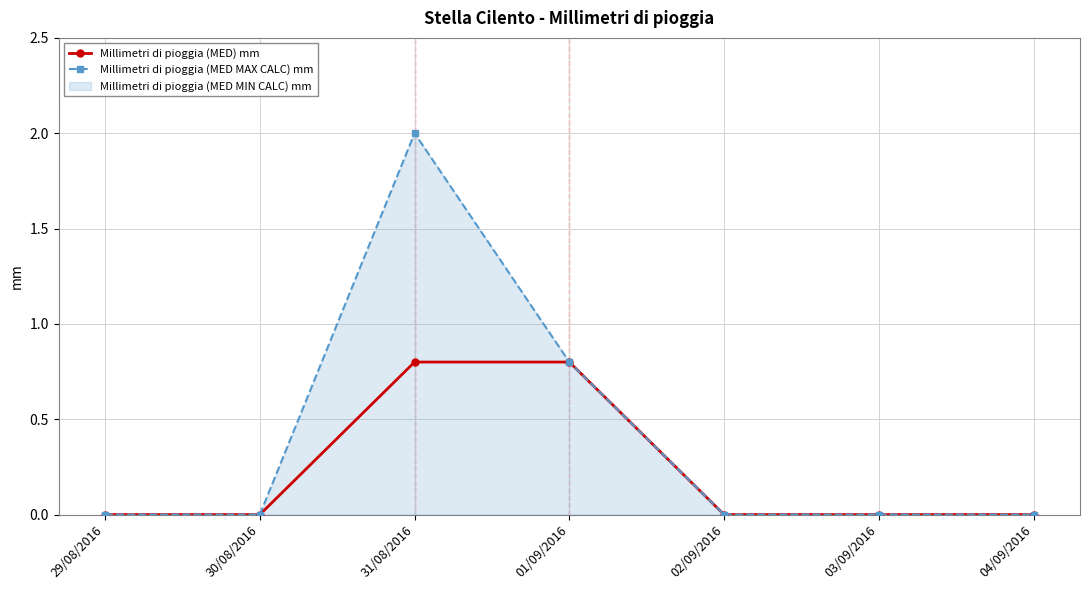

At how many categories does at least one series exceed 1?

1